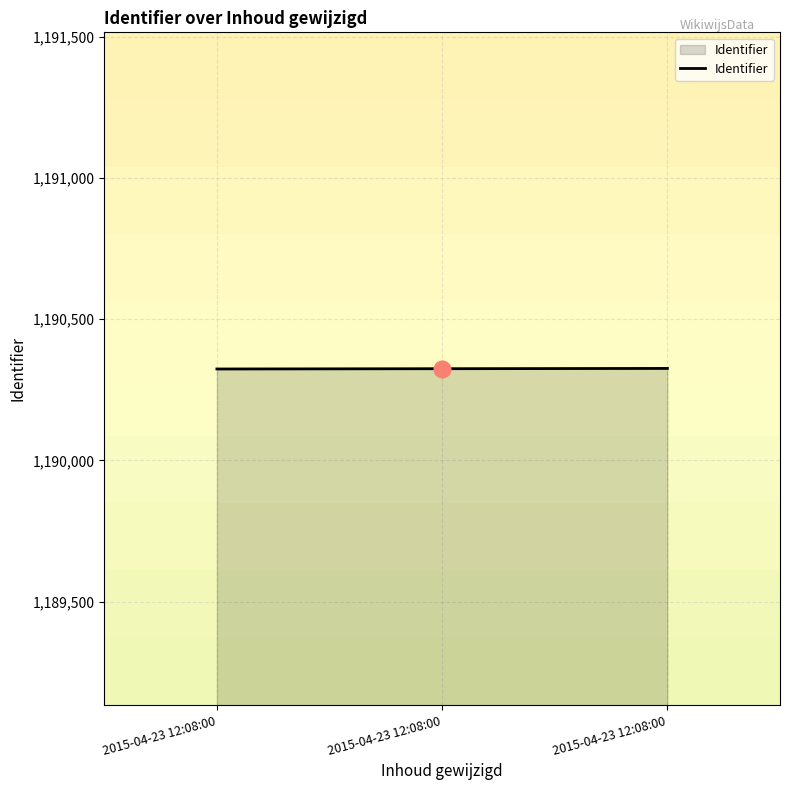

Which has a higher value, 2015-04-23 12:08:00 or 2015-04-23 12:08:00?

2015-04-23 12:08:00